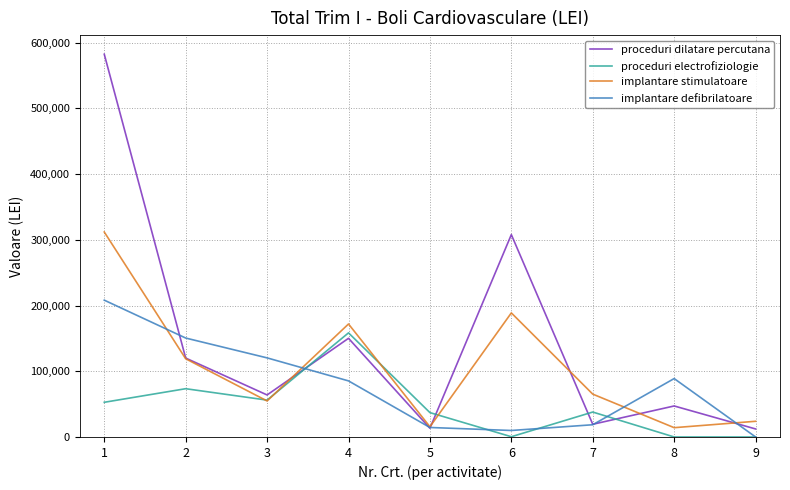

The implantare defibrilatoare series shows 120316 at 3. True or false?

True